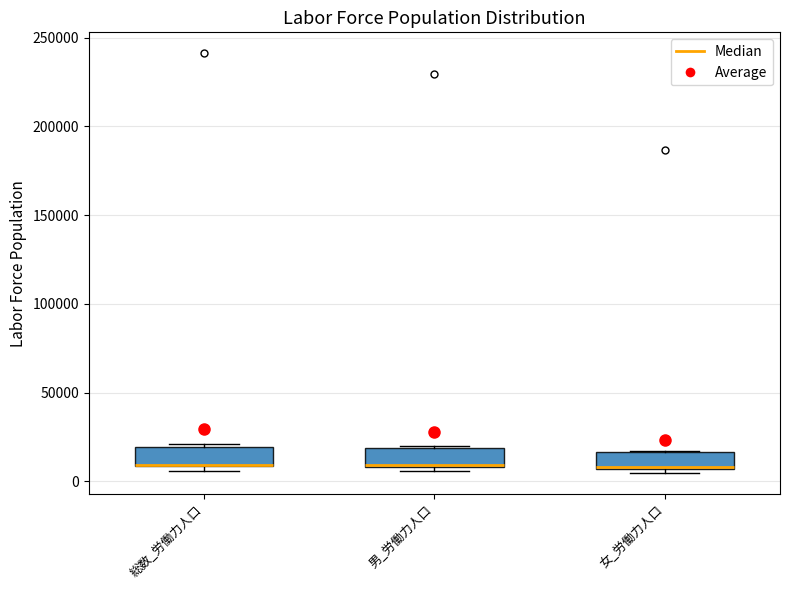

Reading left to right, read every box against the y-axis: the position of its median line, the range the box covers, and the ends of its whiskers. The values are not printed on the chart, so give them approximately, as read against the axis.

総数_労働力人口: median 10000 (drawn on the box's lower edge), box 10000 to 20000, whiskers 5000 to 20000 (just above the box's upper edge)
男_労働力人口: median 10000 (drawn on the box's lower edge), box 10000 to 20000, whiskers 5000 to 20000
女_労働力人口: median 10000, box 5000 to 15000, whiskers 5000 (just below the box's lower edge) to 15000